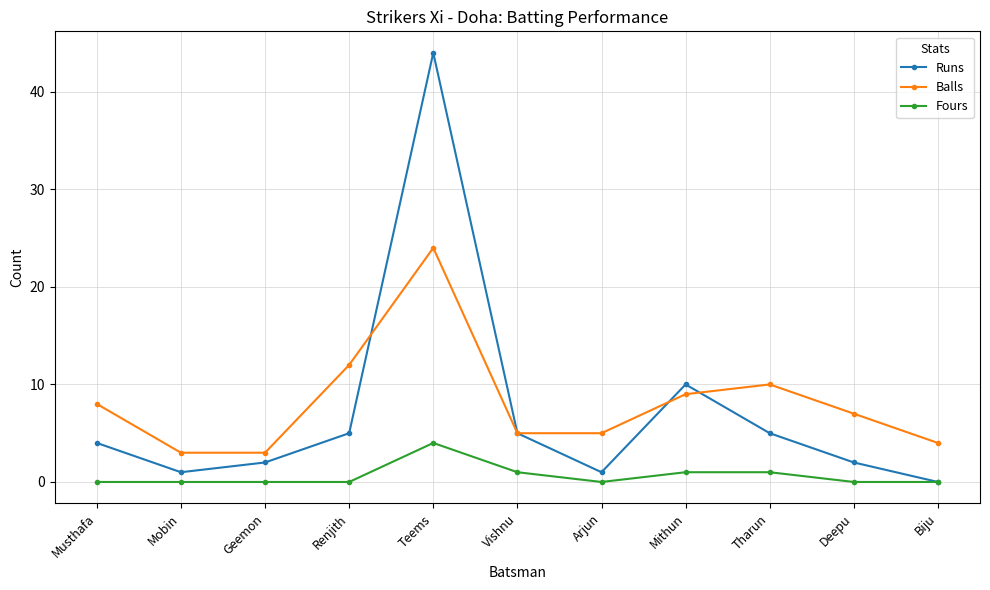

True or false: Balls and Fours cross at least once.

False